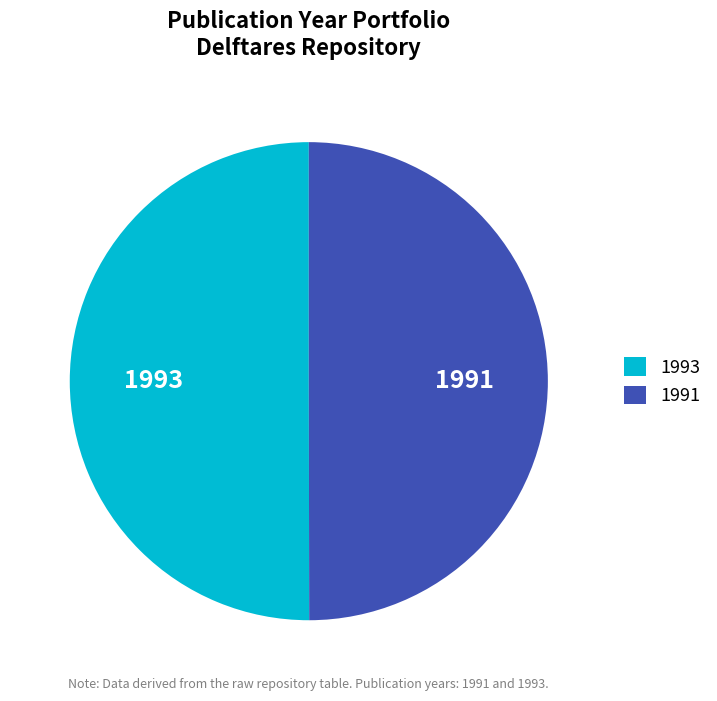

Combined, do 1991 and 1993 account for over 50%?

Yes